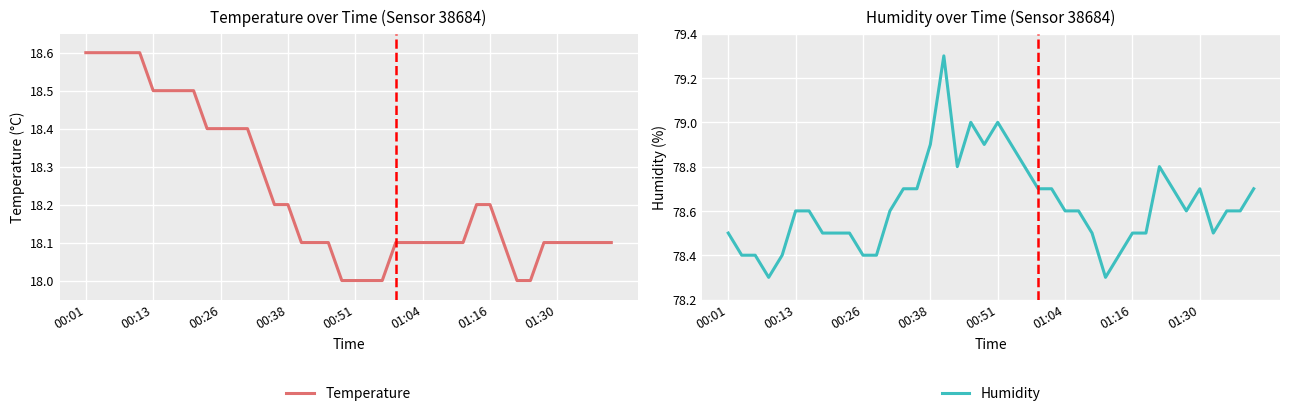

Which category has the highest value in the humidity series?

16